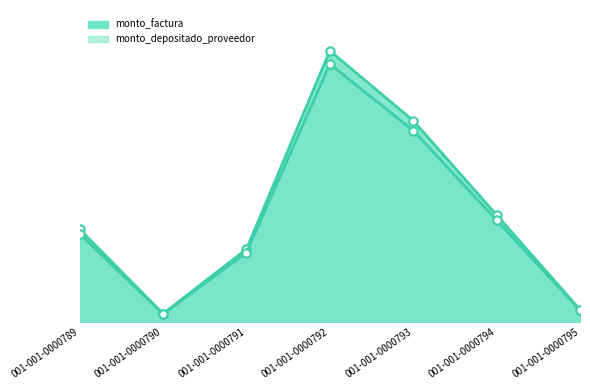

Reading right to left, list all the values displayed in this chart.

monto_factura: 001-001-0000795=9750000	001-001-0000794=83000000	001-001-0000793=156000000	001-001-0000792=210110000	001-001-0000791=56500000	001-001-0000790=6600000	001-001-0000789=72000000
monto_depositado_proveedor: 001-001-0000795=9272073	001-001-0000794=78931491	001-001-0000793=148353164	001-001-0000792=199810789	001-001-0000791=53730473	001-001-0000790=6276480	001-001-0000789=68470691